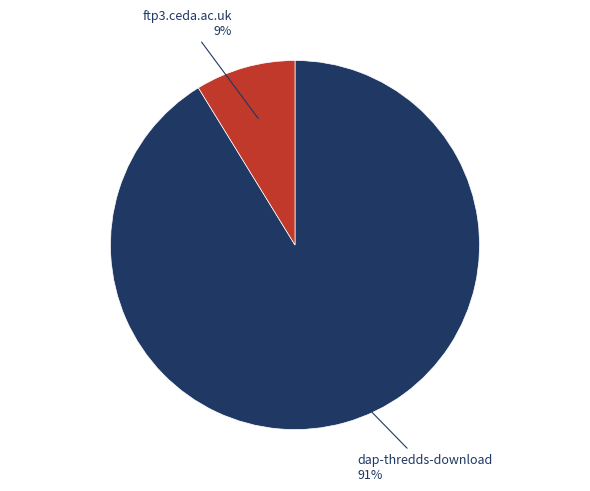

Does any single category account for the majority?

Yes